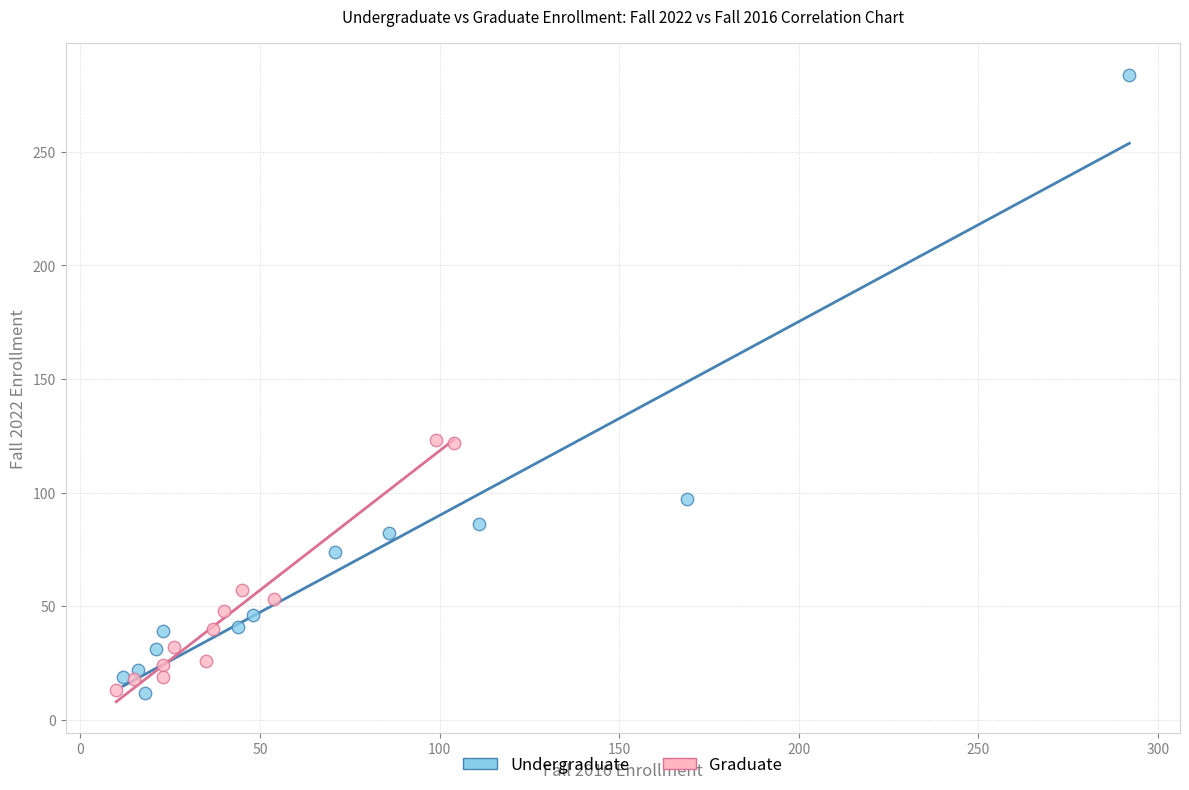

Which series has the widest spread of Y values?

Undergraduate